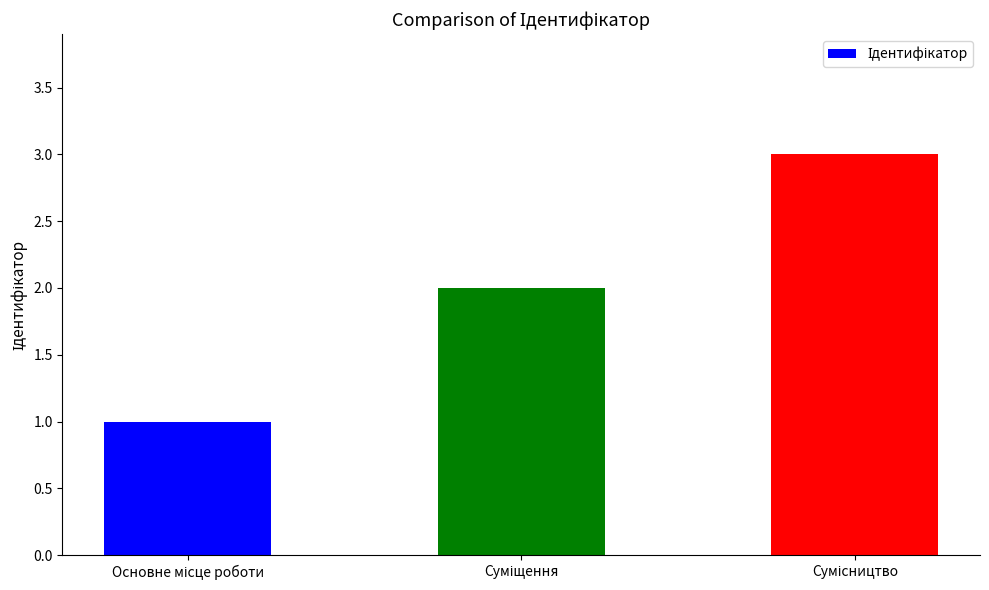

Count the number of data series in this chart.

1